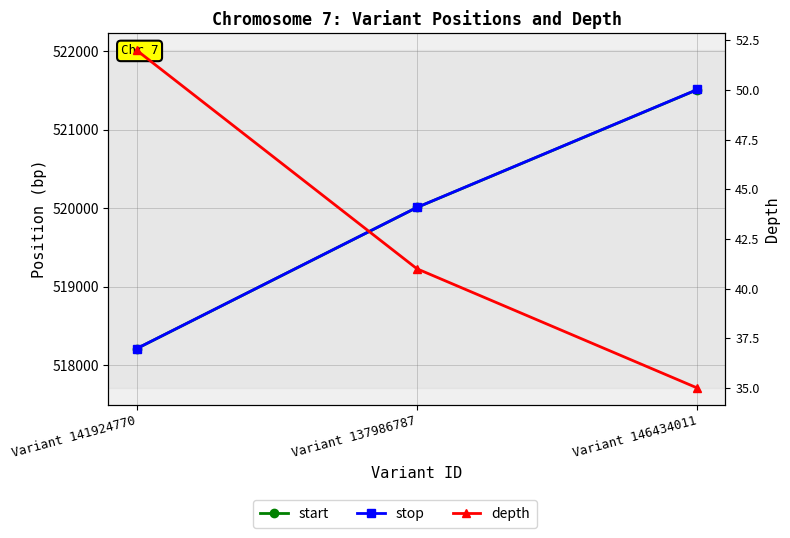

List the labels in order of stop value, smallest first.

Variant 141924770, Variant 137986787, Variant 146434011